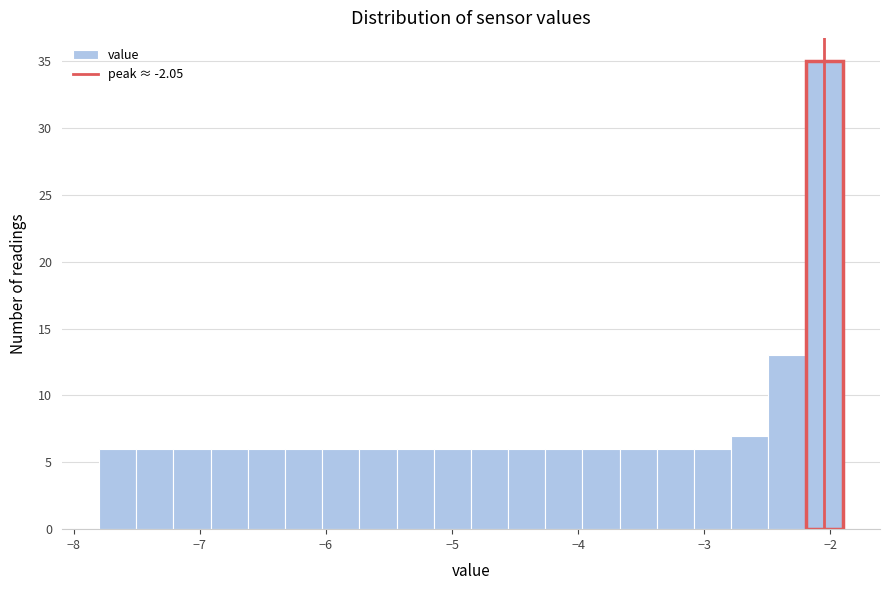

Read against the x-axis, roughly where is the centre of the tallest bar?

-2.0